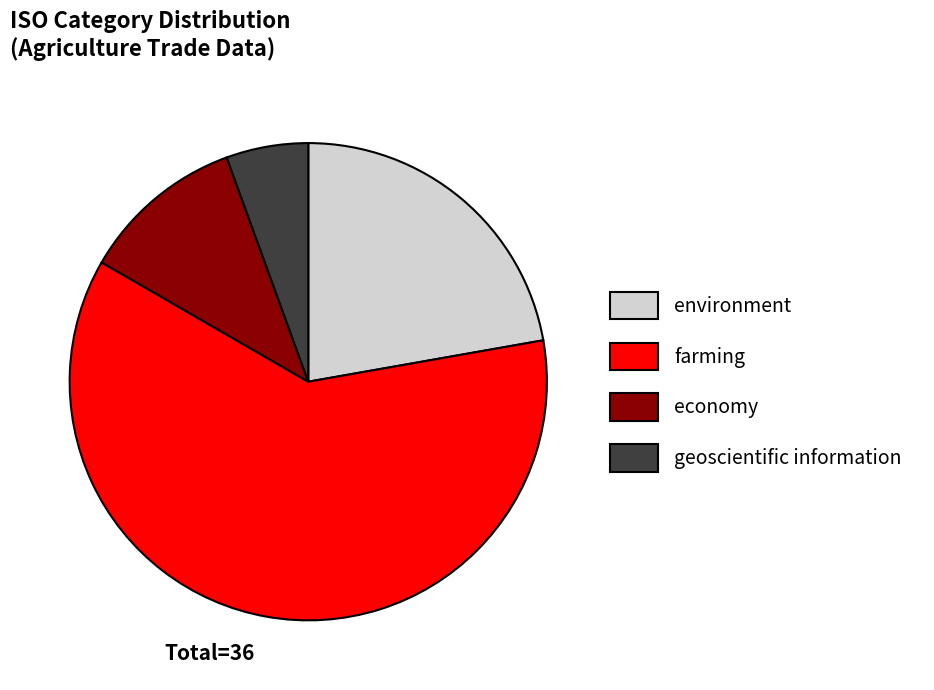

Is the sum of geoscientific information and economy greater than half?

No